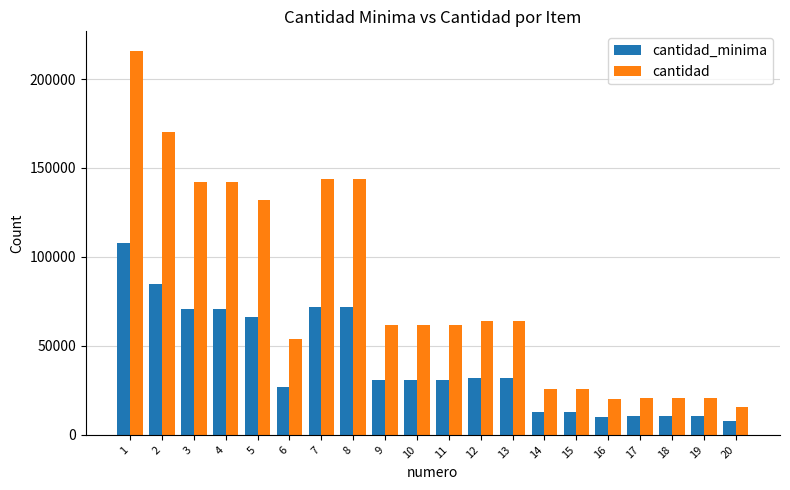

Which series changed the most between 4 and 17?

cantidad